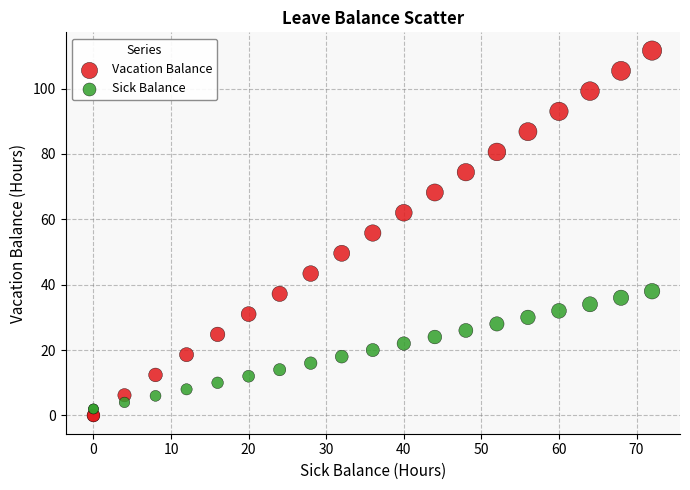

What is the X range (max minus min) for the scatter plot?

72.0